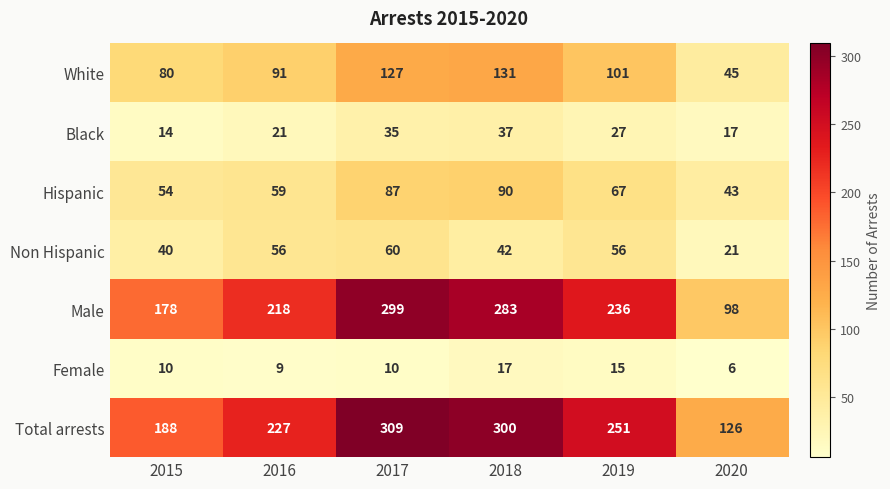

What is the spread (max minus min) of values at 2018?

283